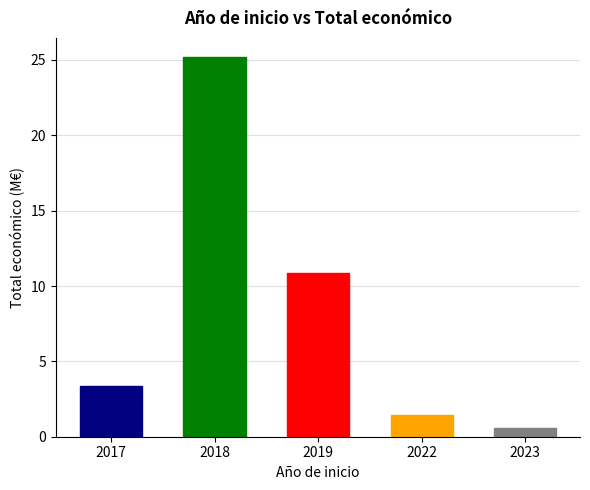

What is the smallest value displayed?

0.5